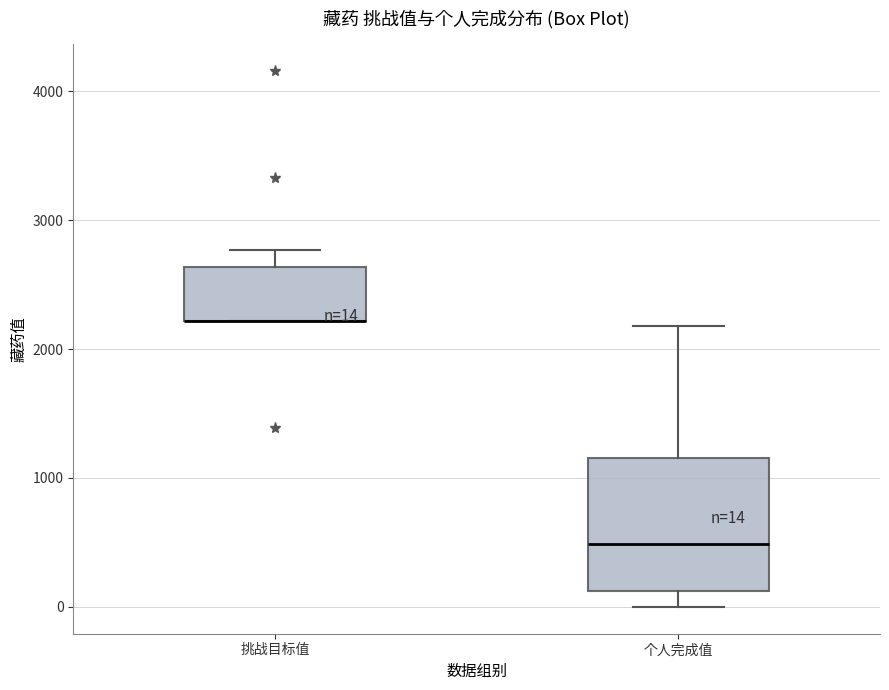

Comparing the boxes themselves (not the whiskers), which one is the tallest?

个人完成值